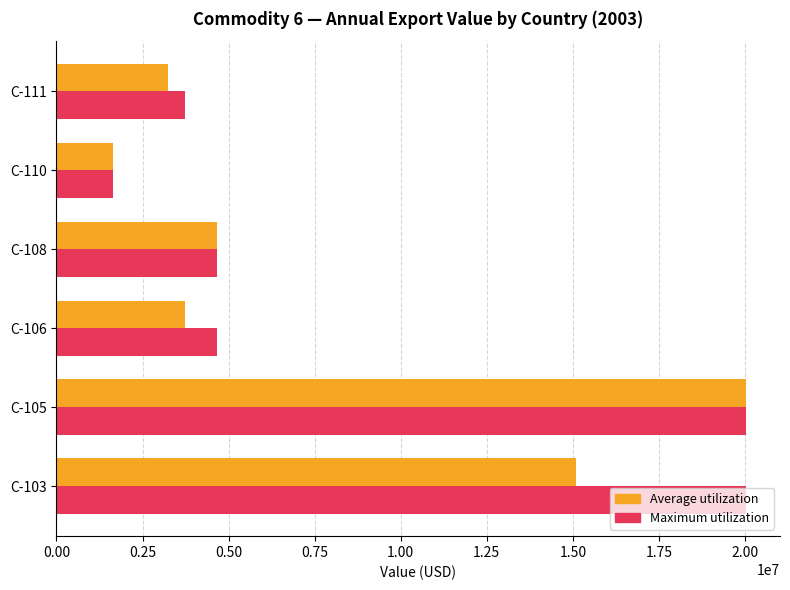

Which label corresponds to the smallest value in the chart?

C-110